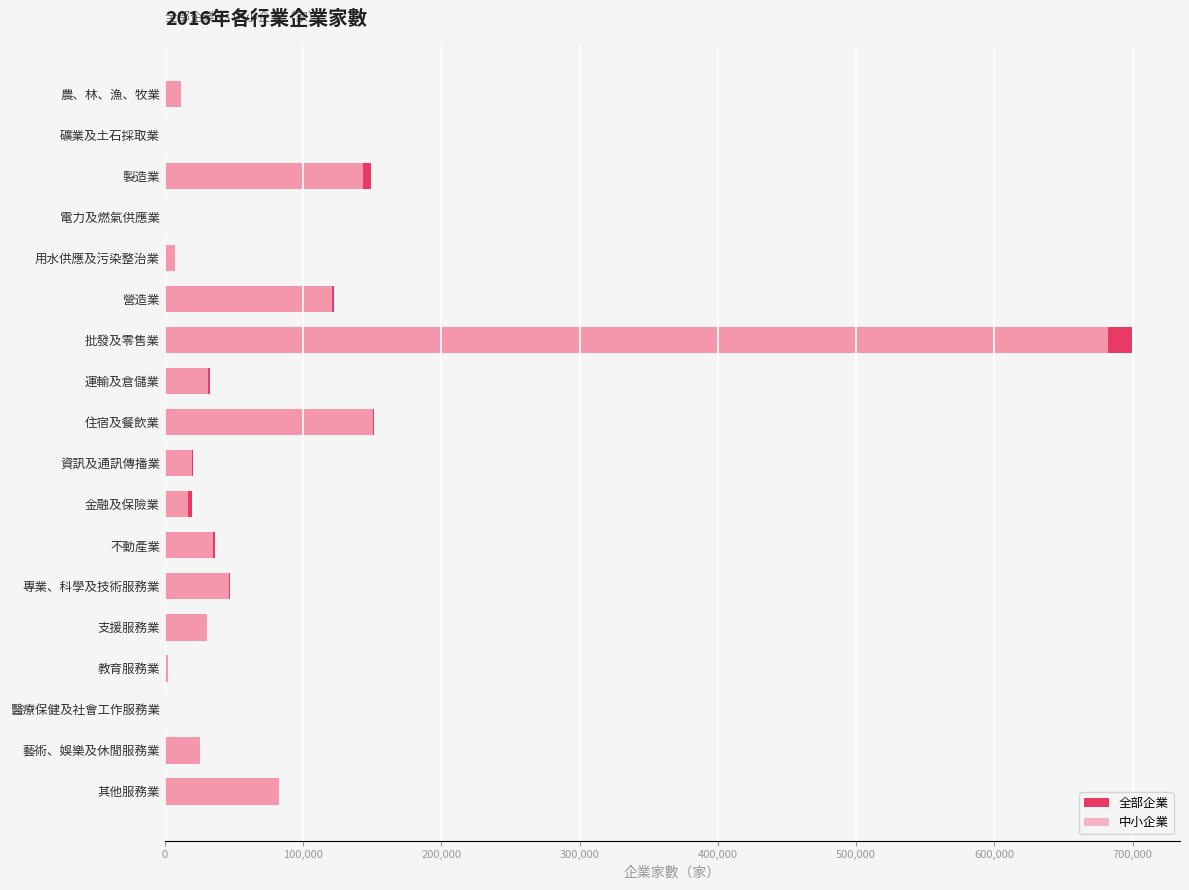

The value of 中小企業 at 支援服務業 is 30126. True or false?

True